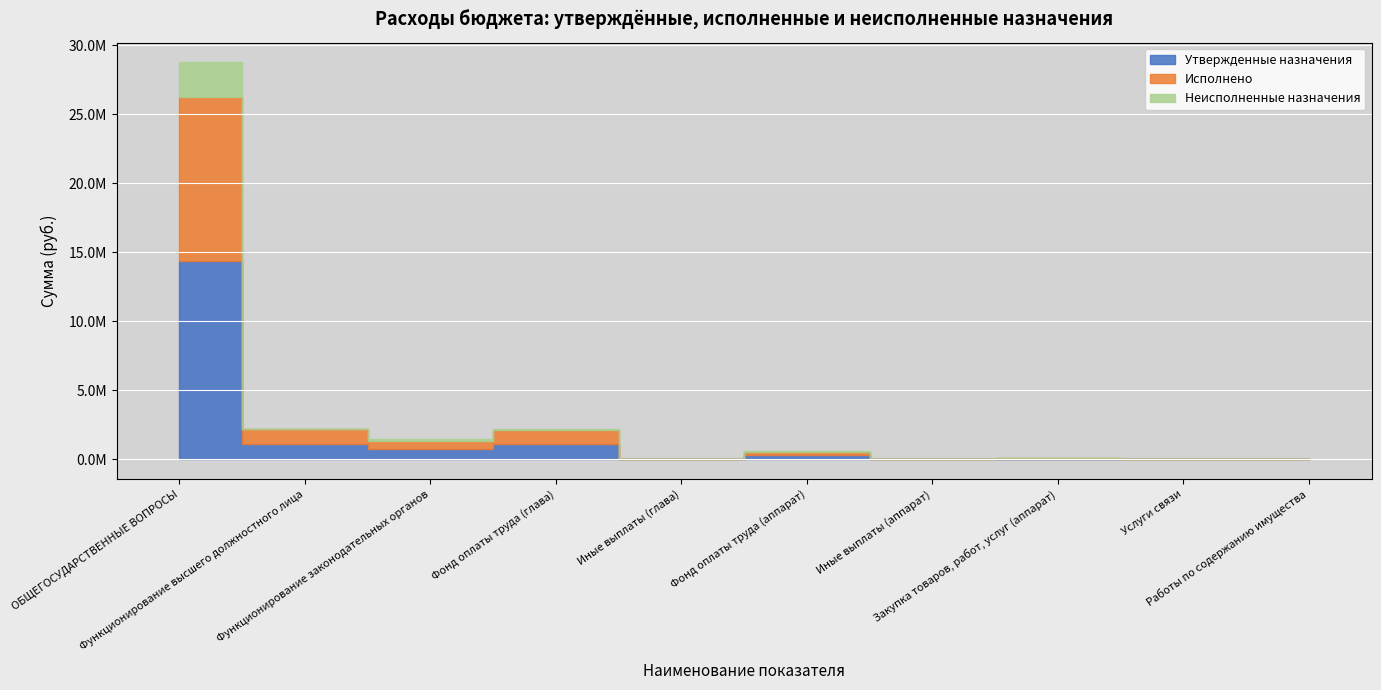

What is the average value of the Утвержденные назначения series?

1775183.6